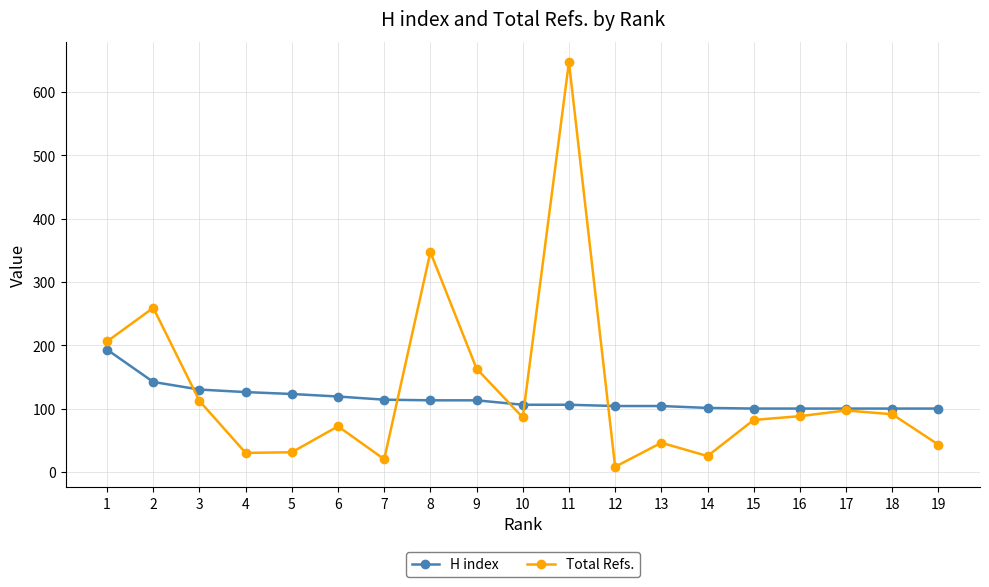

Between which two adjacent categories do Total Refs. and H index first intersect?

2 and 3